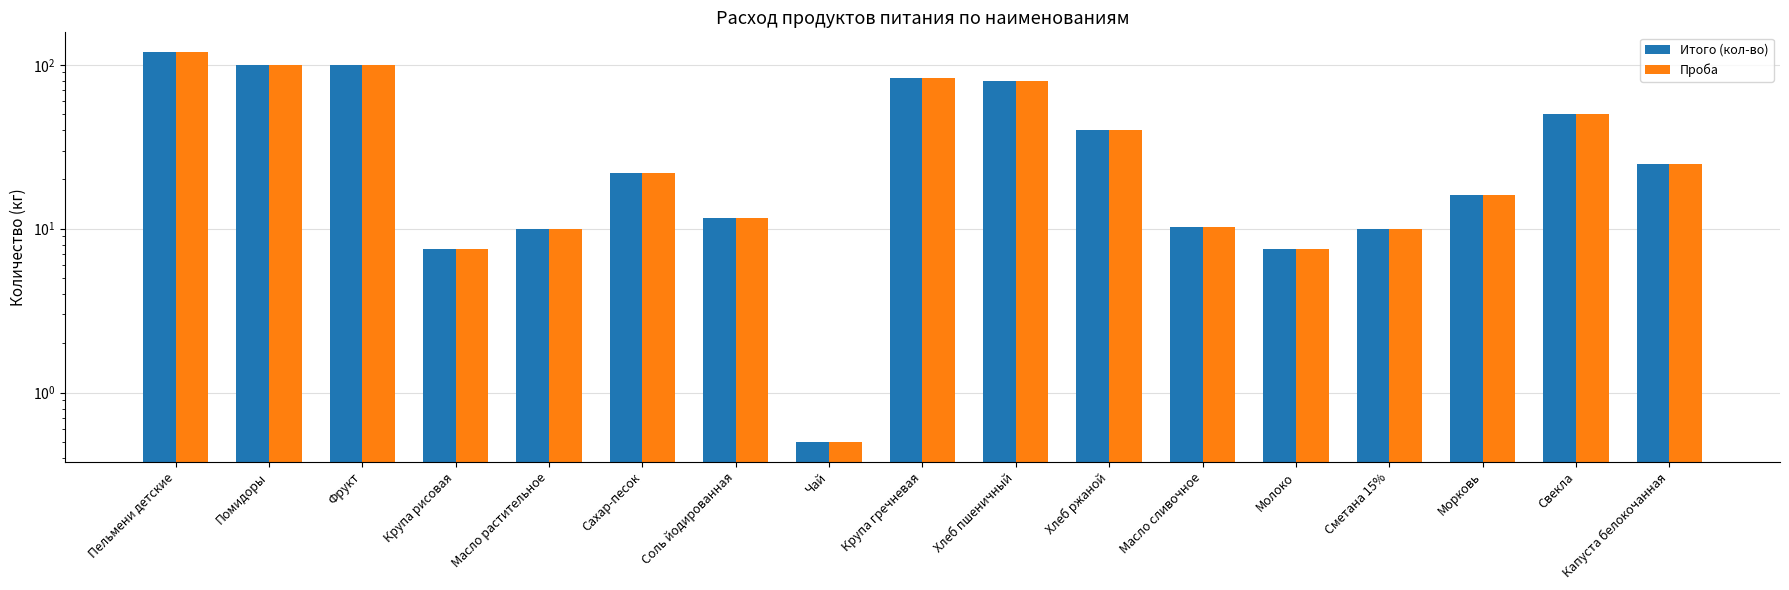

Reading right to left, extract all data points from this chart.

Итого (кол-во): Капуста белокочанная=25.0	Свекла=50.0	Морковь=16.0	Сметана 15%=10.0	Молоко=7.5	Масло сливочное=10.2	Хлеб ржаной=40.0	Хлеб пшеничный=80.0	Крупа гречневая=82.8	Чай=0.5	Соль йодированная=11.7	Сахар-песок=22.0	Масло растительное=9.9	Крупа рисовая=7.5	Фрукт=100.0	Помидоры=100.0	Пельмени детские=120.0
Проба: Капуста белокочанная=25.0	Свекла=50.0	Морковь=16.0	Сметана 15%=10.0	Молоко=7.5	Масло сливочное=10.2	Хлеб ржаной=40.0	Хлеб пшеничный=80.0	Крупа гречневая=82.8	Чай=0.5	Соль йодированная=11.7	Сахар-песок=22.0	Масло растительное=9.9	Крупа рисовая=7.5	Фрукт=100.0	Помидоры=100.0	Пельмени детские=120.0